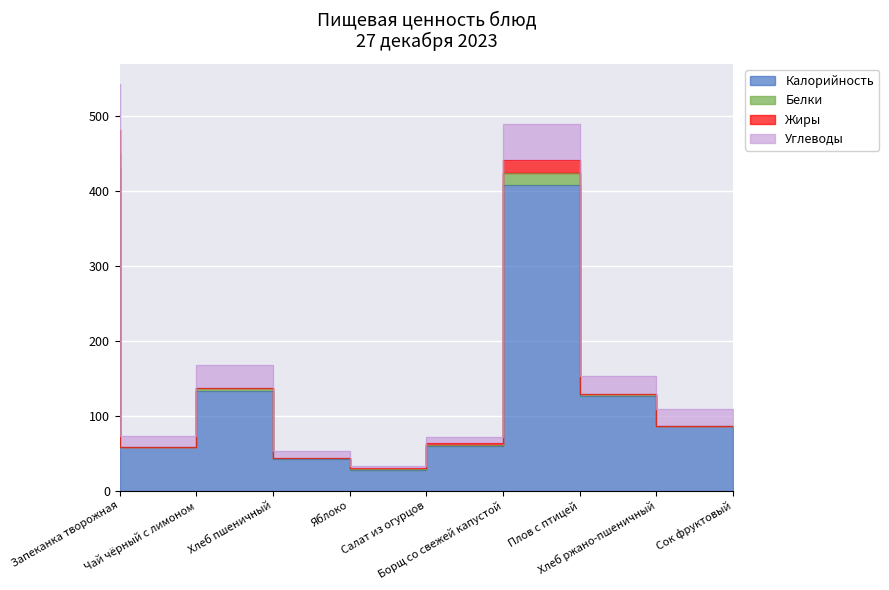

Count the number of categories in the chart.

9